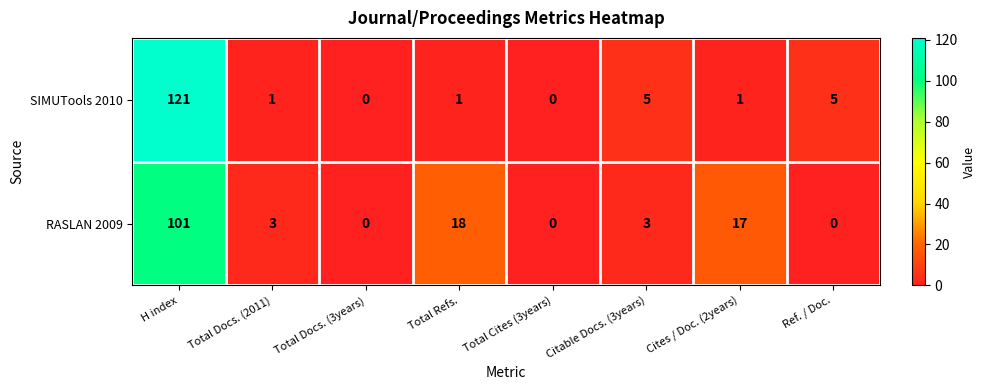

Which series has the largest range (max minus min)?

SIMUTools 2010